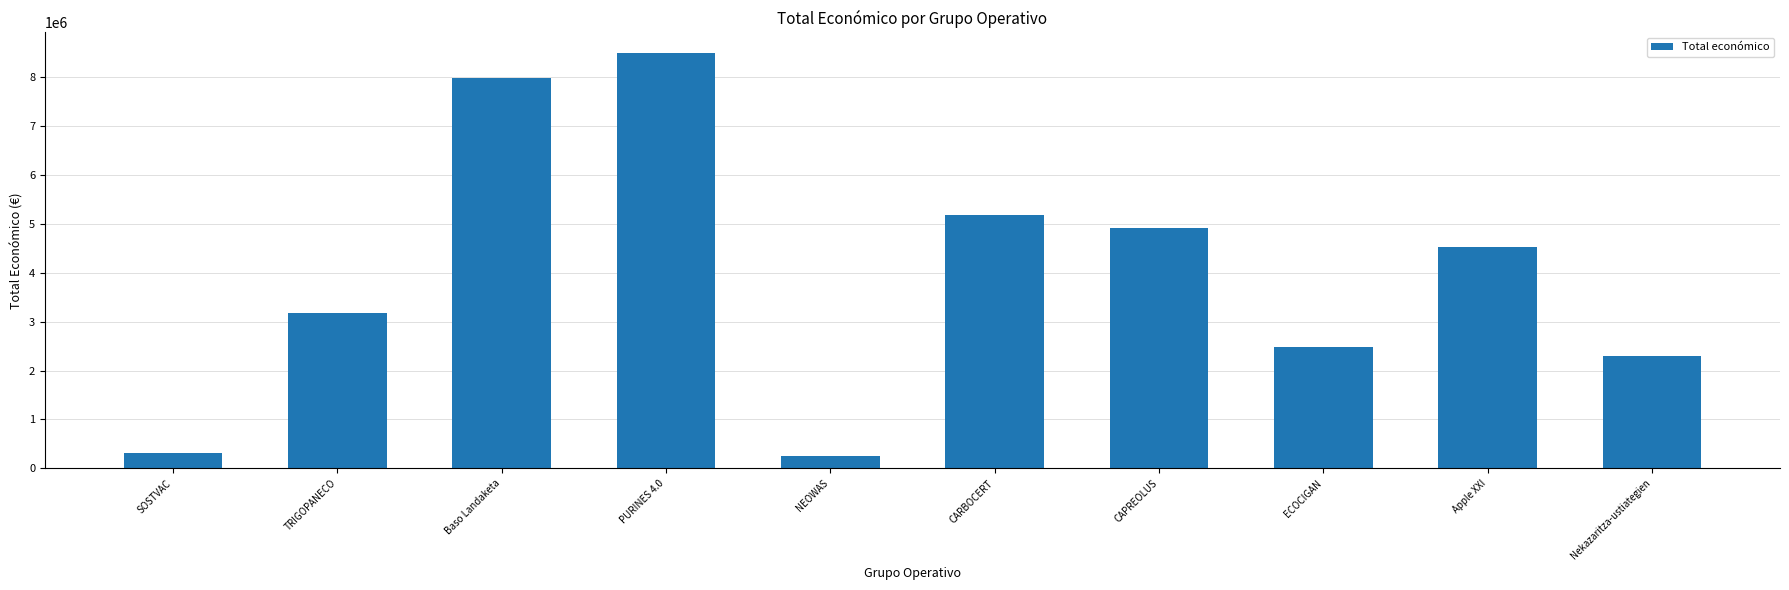

What is the difference between the second highest and second lowest values?

7655860